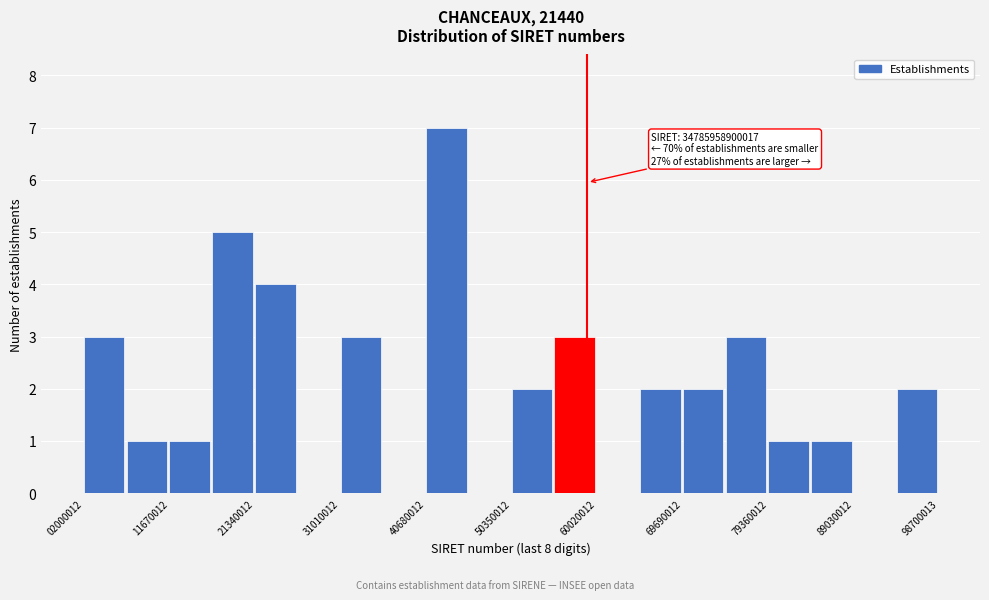

Over which range of the x-axis is the bar tallest?

41000000 to 46000000